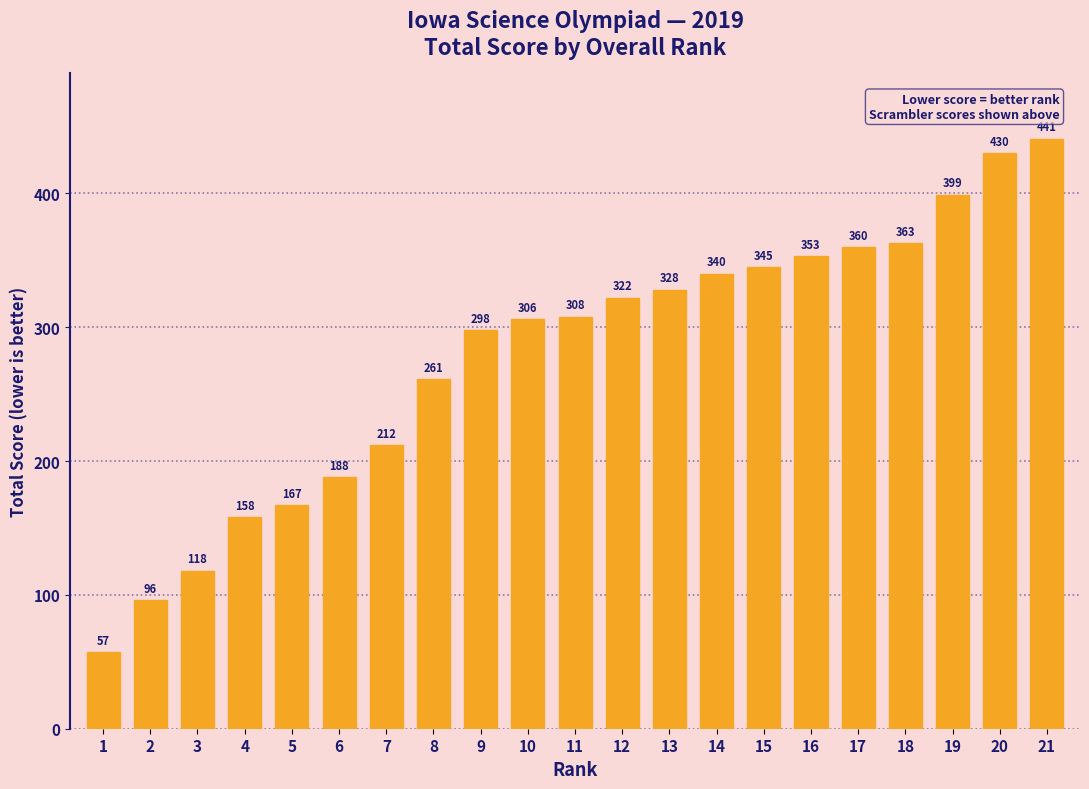

What is the difference between the maximum and minimum values?

384